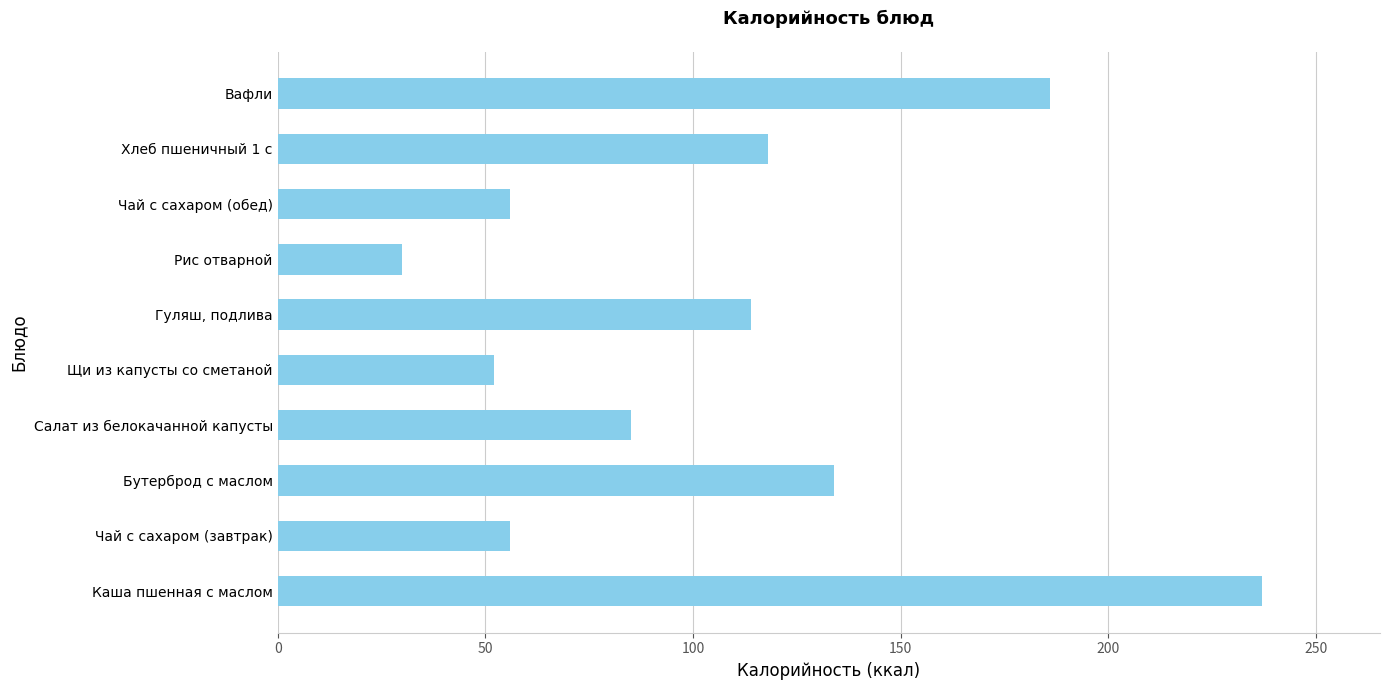

At which label is the value closest to 133?

Бутерброд с маслом